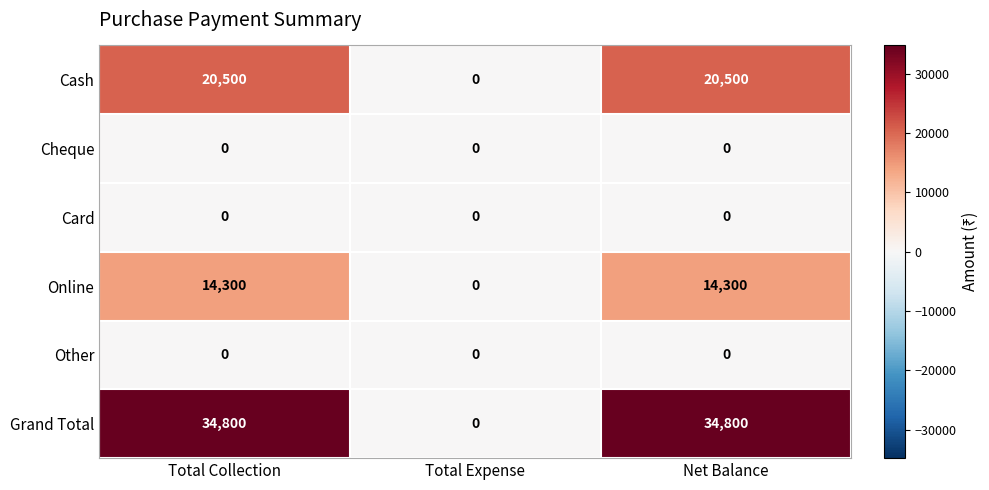

Reading right to left, list all the values displayed in this chart.

Cash: Net Balance=20500	Total Expense=0	Total Collection=20500
Cheque: Net Balance=0	Total Expense=0	Total Collection=0
Card: Net Balance=0	Total Expense=0	Total Collection=0
Online: Net Balance=14300	Total Expense=0	Total Collection=14300
Other: Net Balance=0	Total Expense=0	Total Collection=0
Grand Total: Net Balance=34800	Total Expense=0	Total Collection=34800